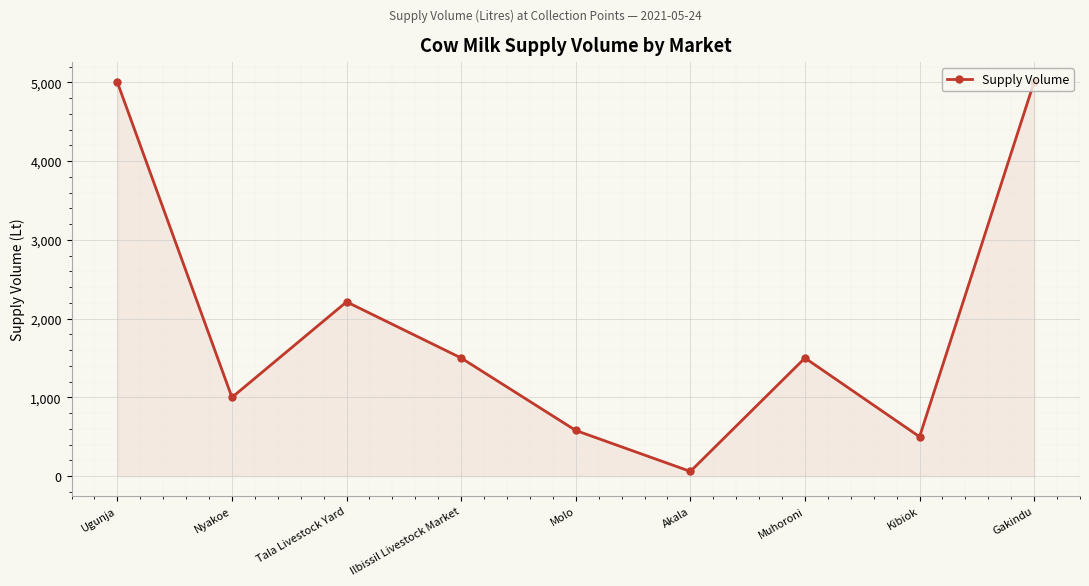

What position from the left is Gakindu?

9